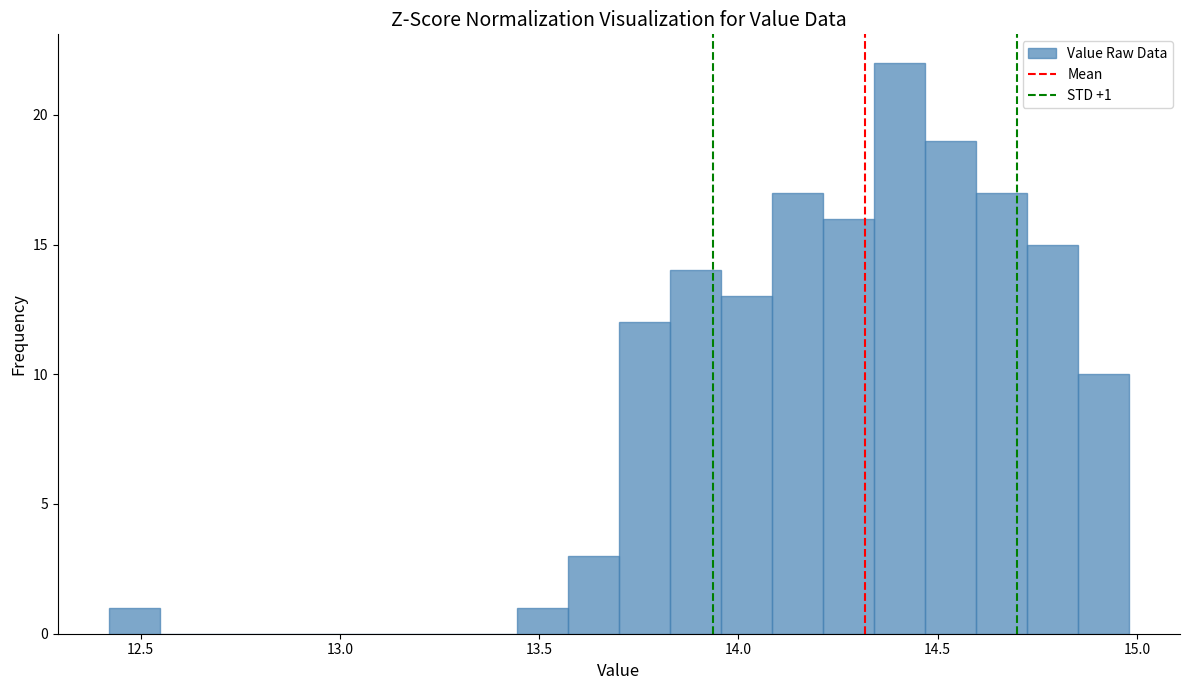

Read against the x-axis, roughly where is the centre of the tallest bar?

14.40